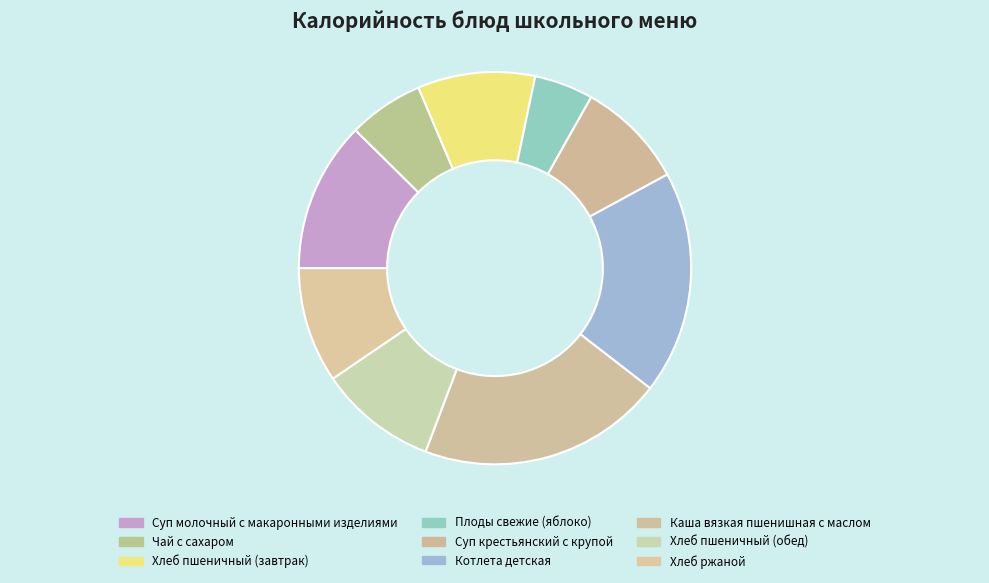

Is it true that Суп молочный с макаронными изделиями is 1% of the pie?

False